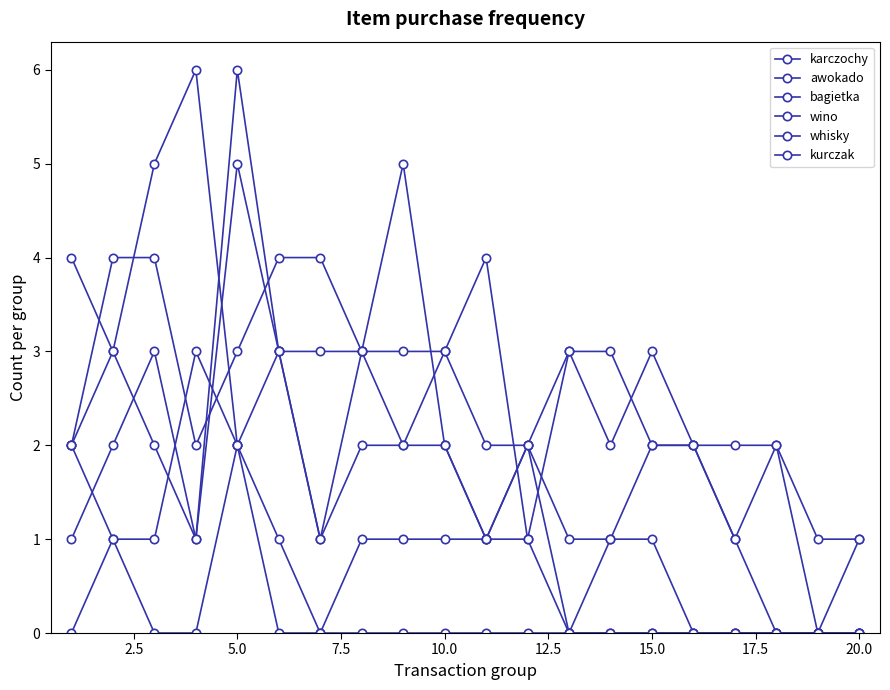

What is the difference between the maximum and minimum values in the awokado series?

6